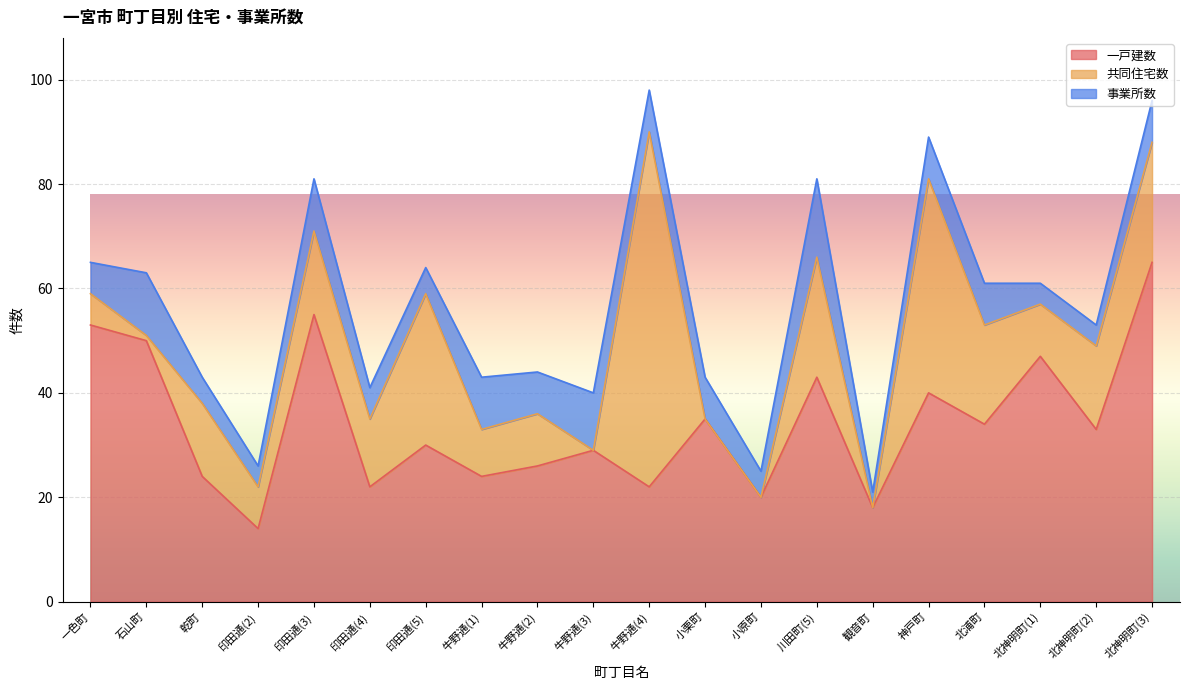

Count the number of data series in this chart.

3